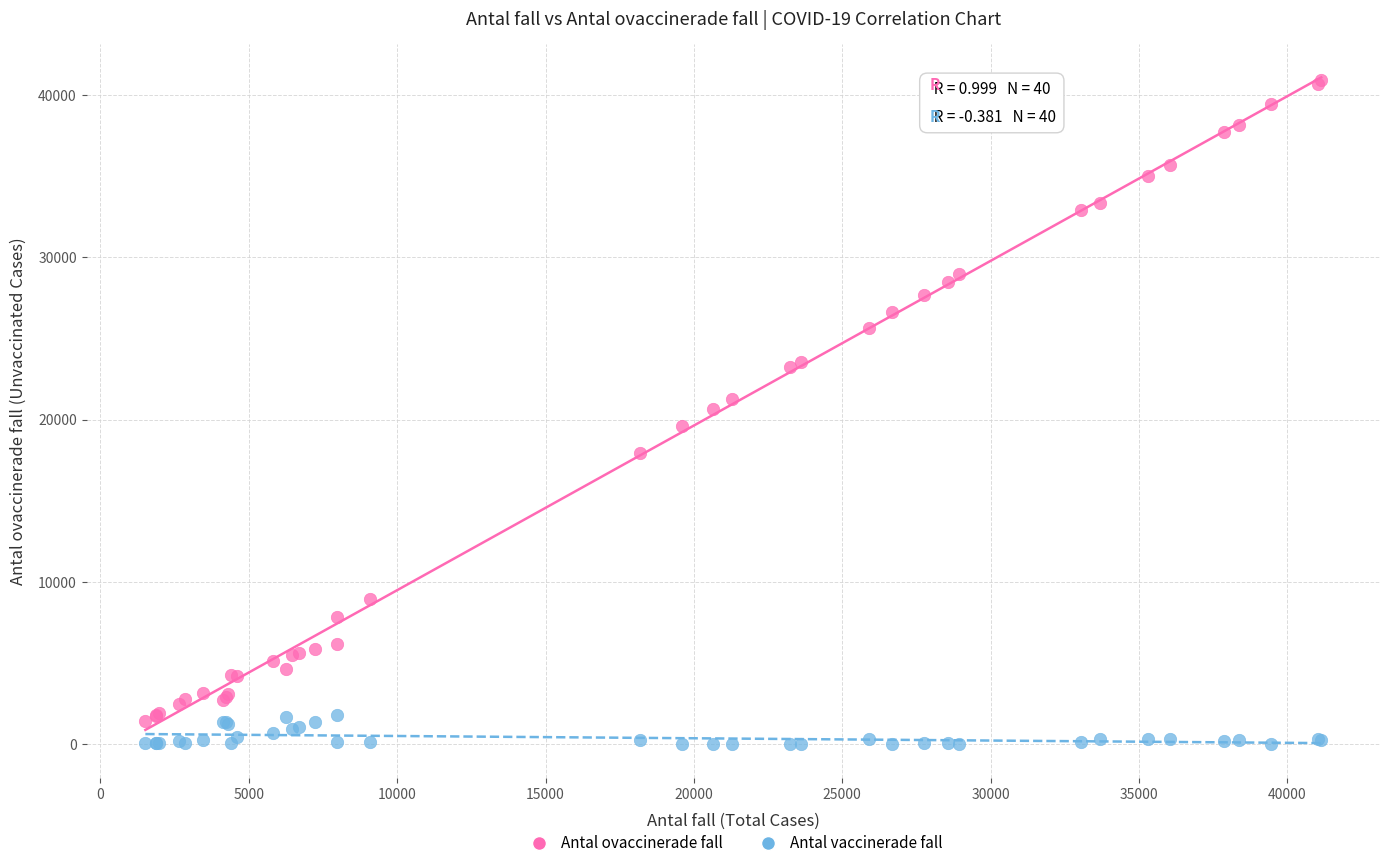

Which series reaches the minimum Y coordinate?

Antal vaccinerade fall